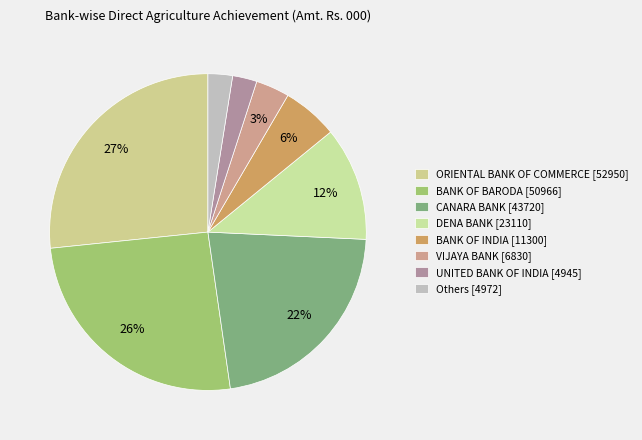

How many segments does this pie chart have?

8